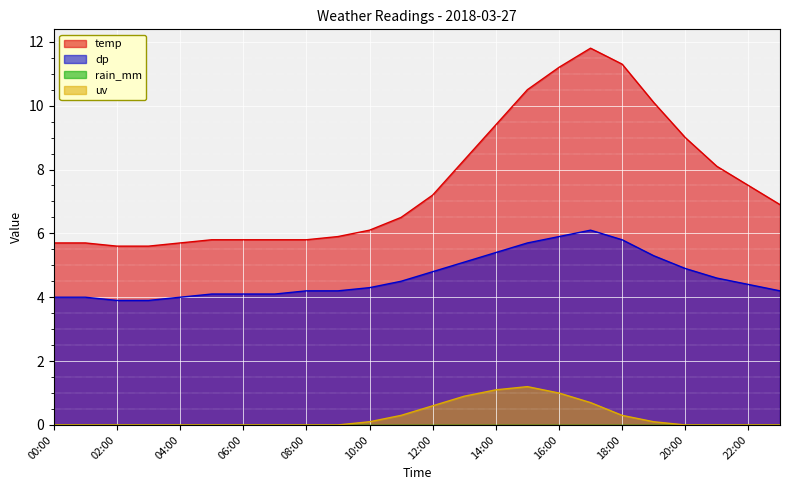

In temp, how many points are higher than both neighbors (excluding endpoints)?

1